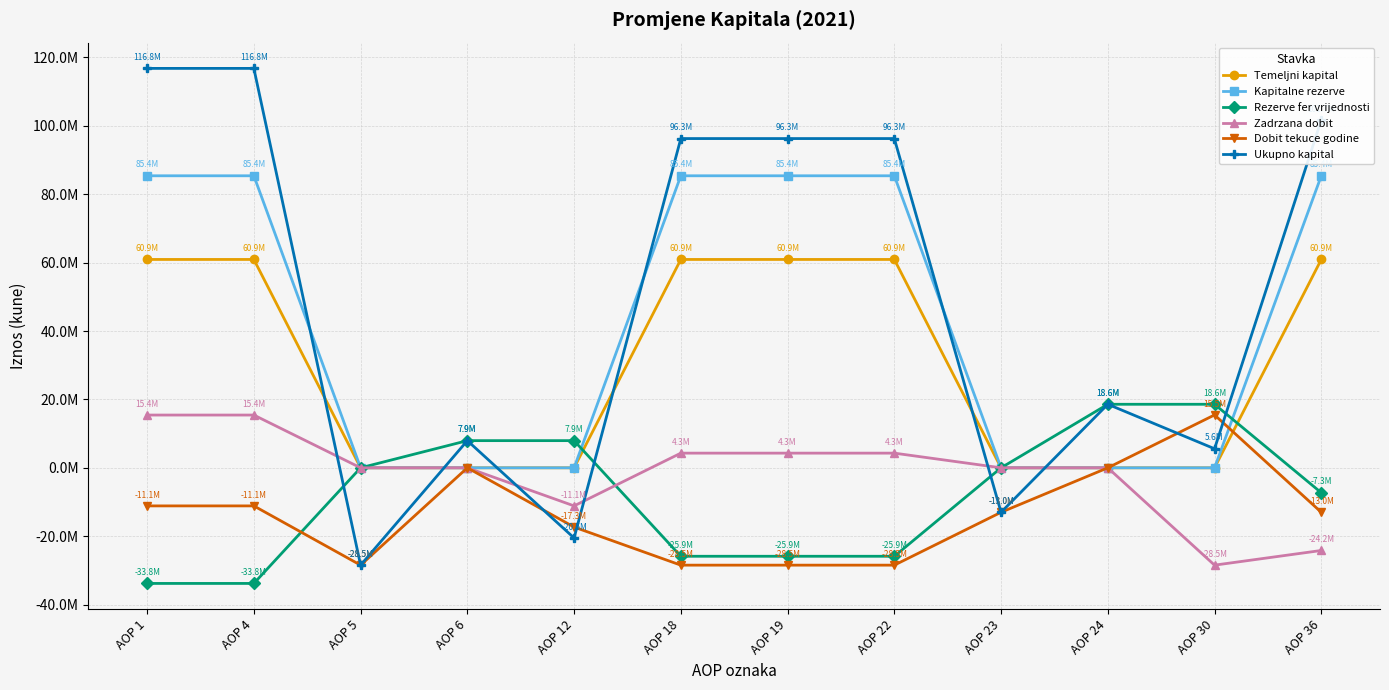

Does the chart have visible grid lines?

Yes